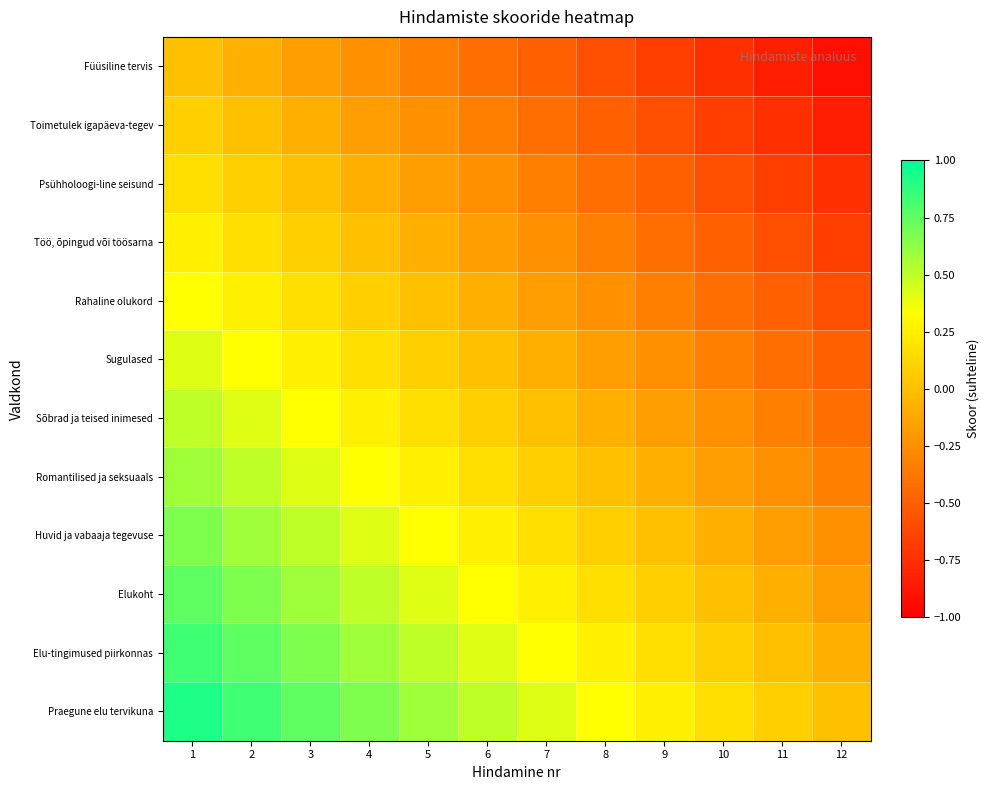

What is the minimum value shown in the chart?

-0.9